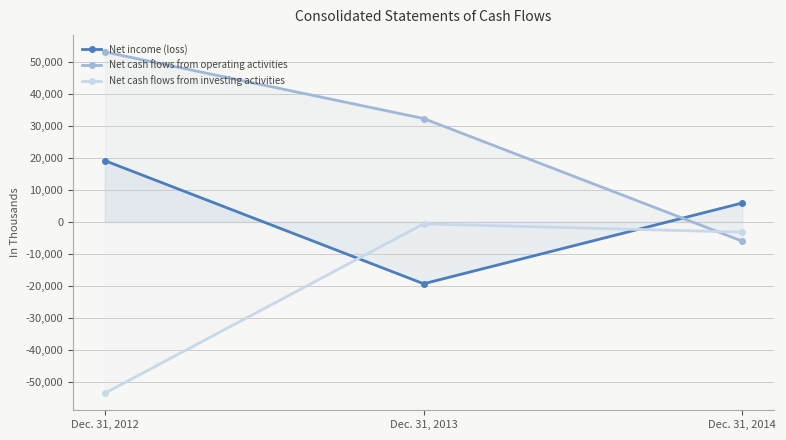

What is the value of the Net income (loss) point at the 1st from the left?

19095